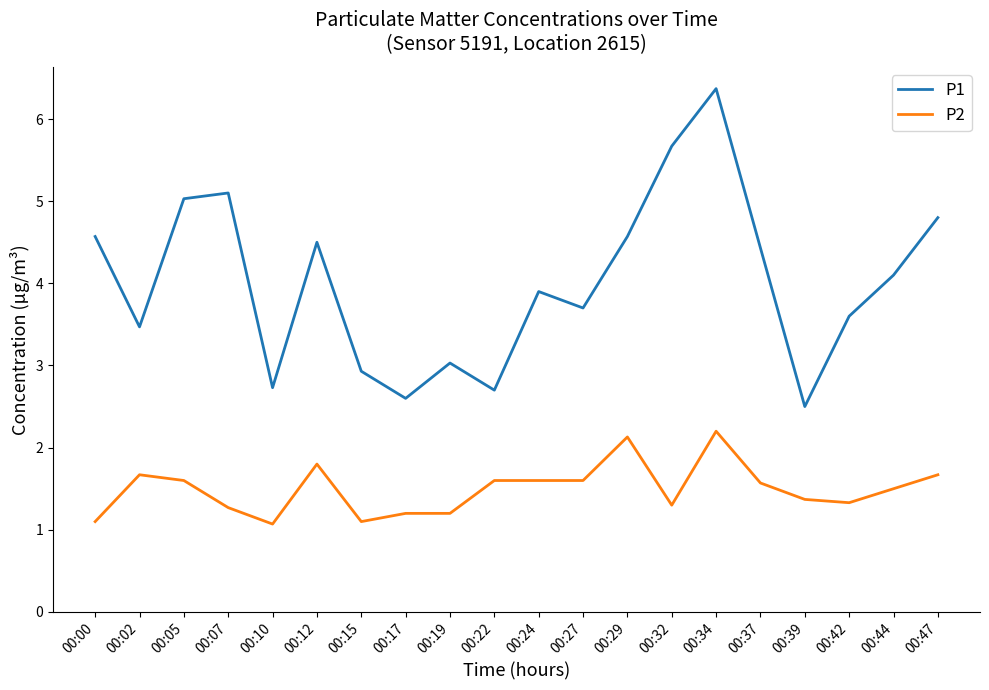

How many values in the P1 series are below 4?

10